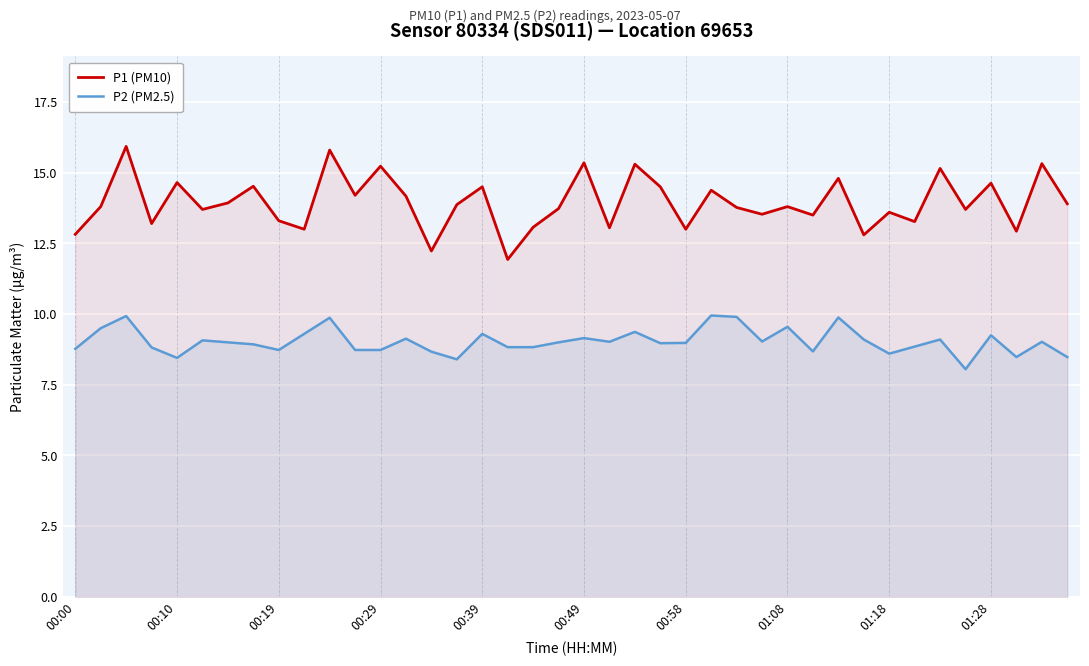

Which series has the largest range (max minus min)?

P1 (PM10)